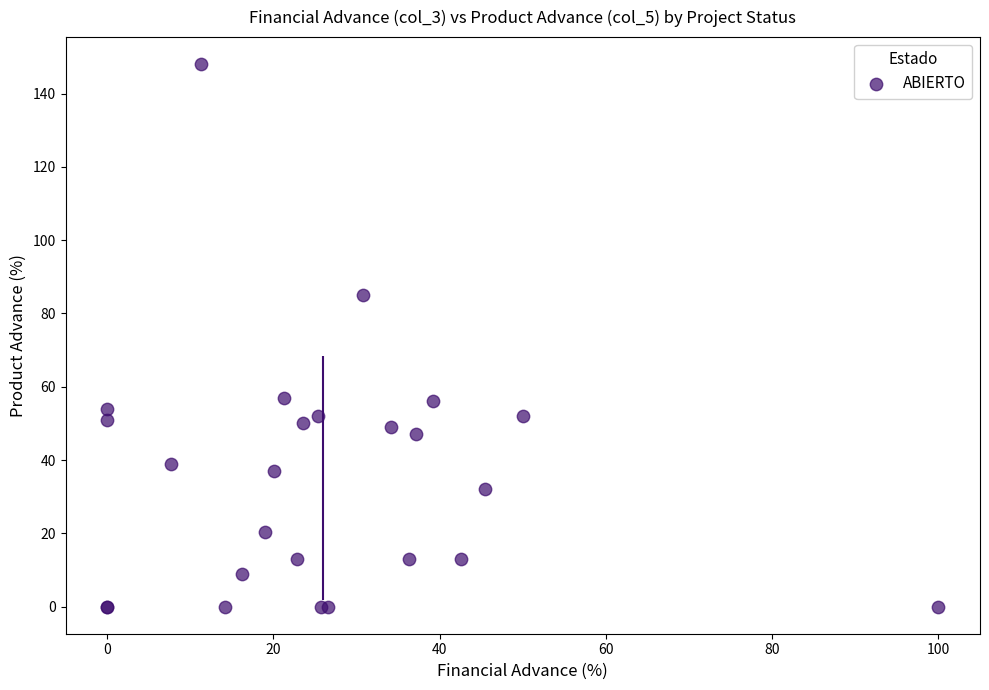

What Y value in the scatter plot is closest to 74?

85.0